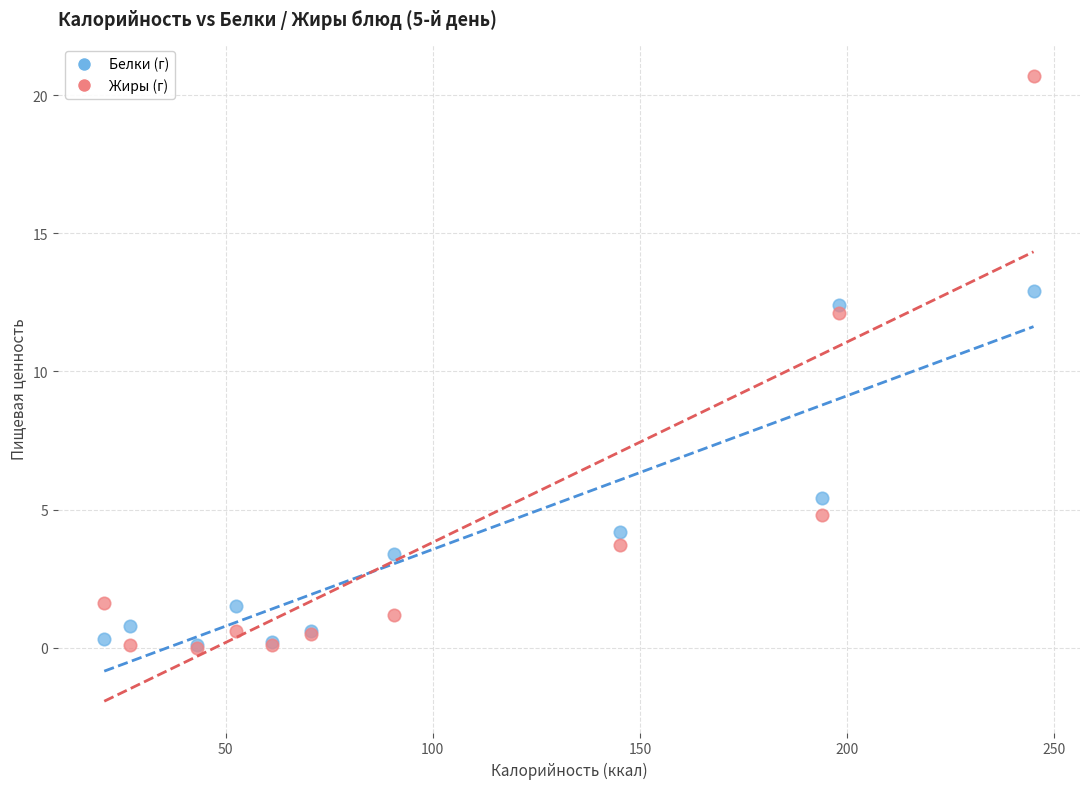

What are all the series names shown in the legend?

Белки (г), Жиры (г)